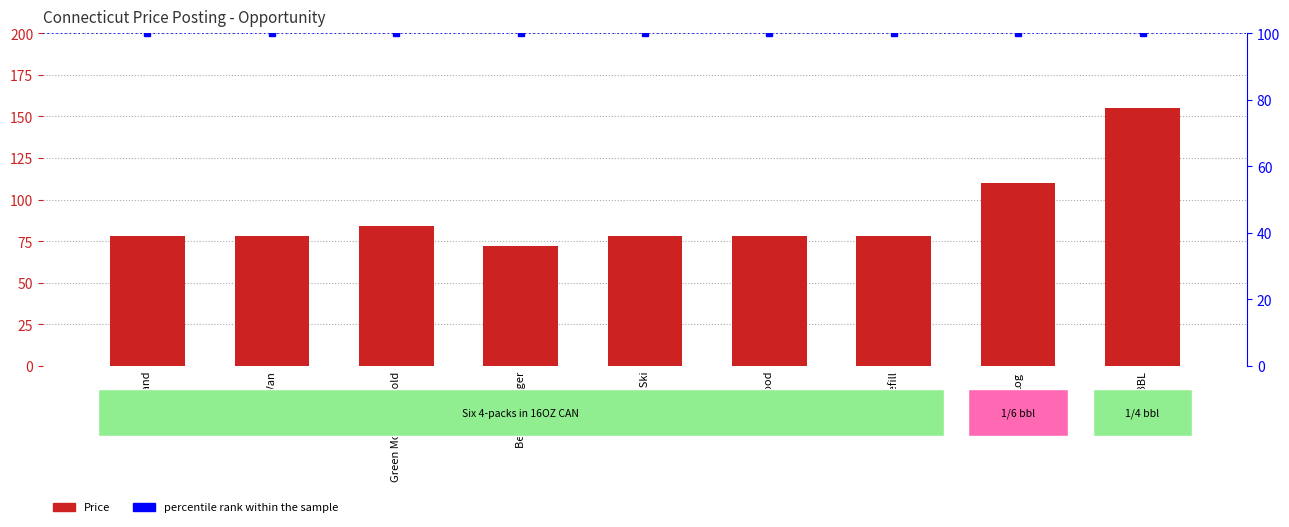

Which label corresponds to the smallest value in the chart?

Belmont Lager